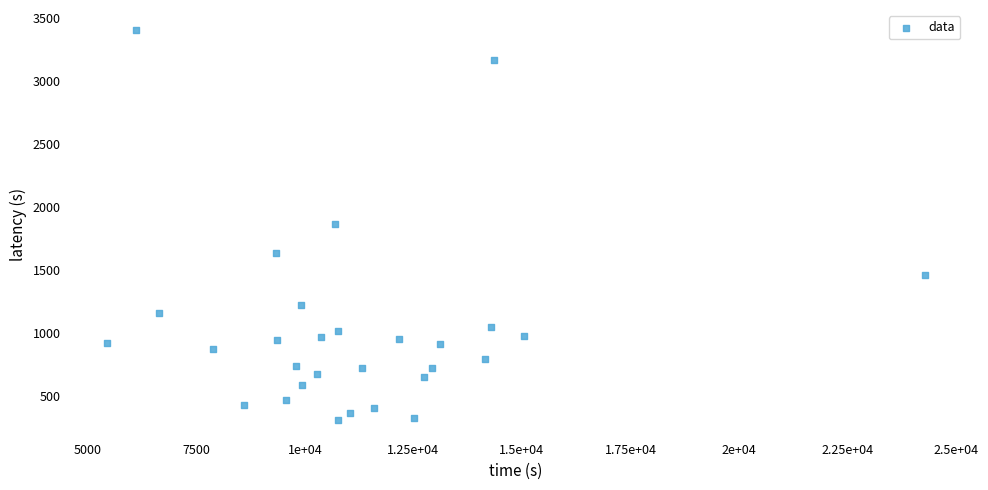

What is the range of X values (max minus min)?

18864.5